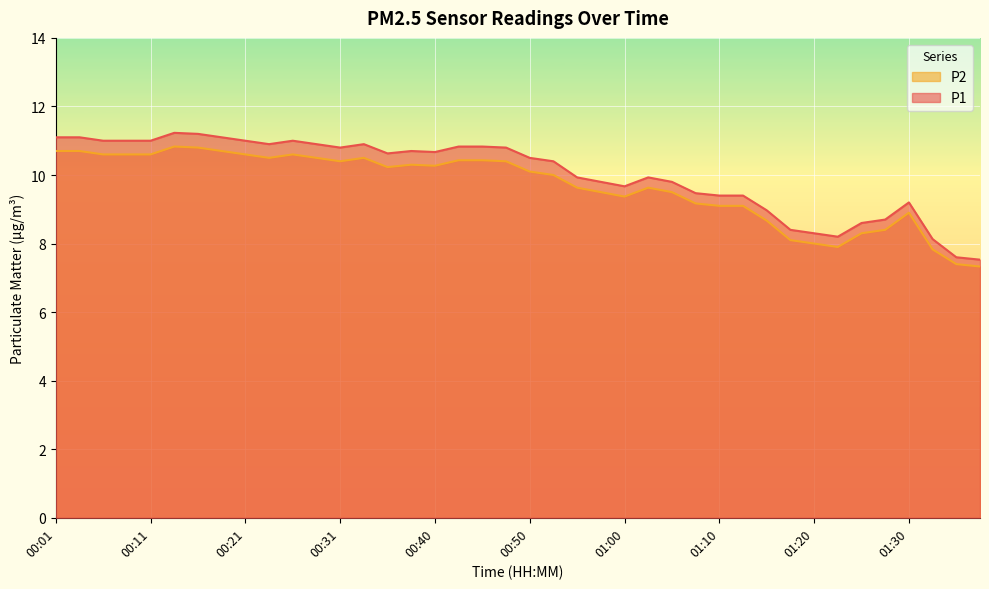

What is the label of the 39th point from the left?

01:35